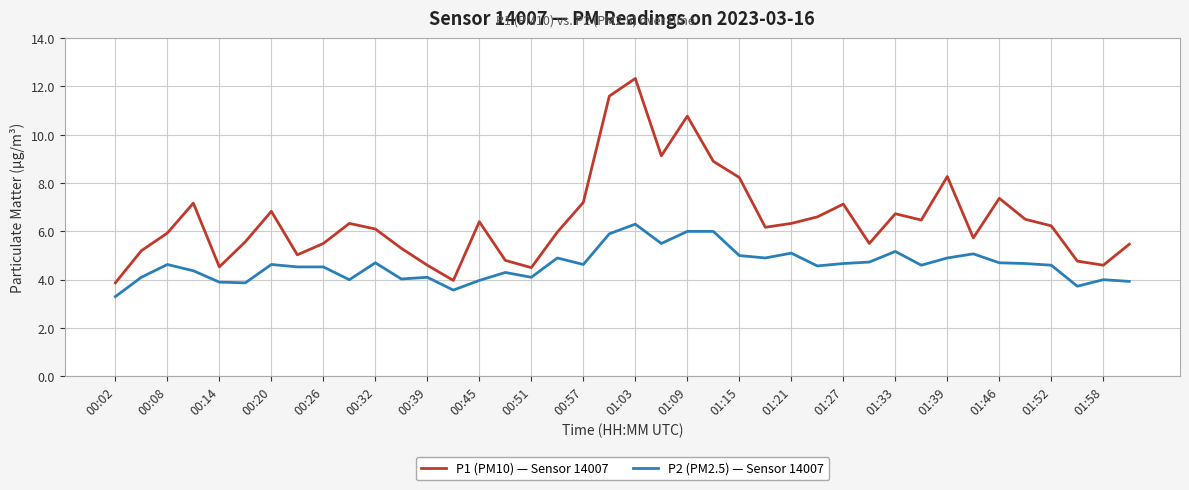

Which series has the largest total across all categories?

P1 (PM10) — Sensor 14007